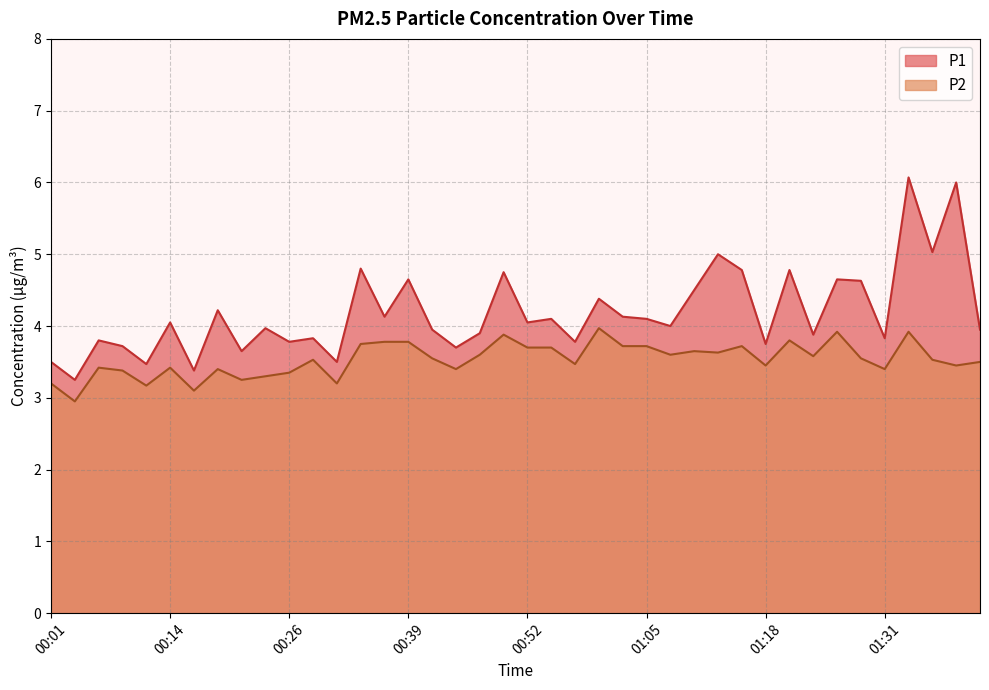

True or false: P1 and P2 intersect in this chart.

False